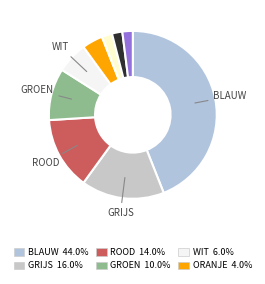

How many segments does this pie chart have?

9